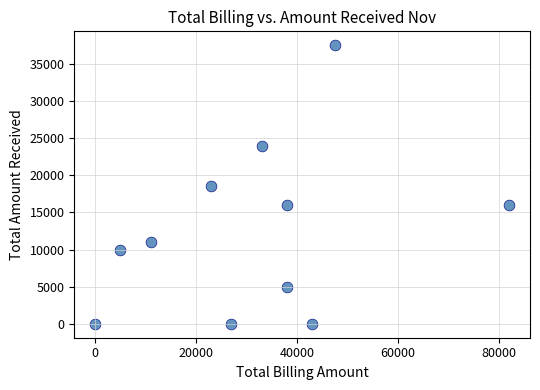

What is the range of X values (max minus min)?

81995